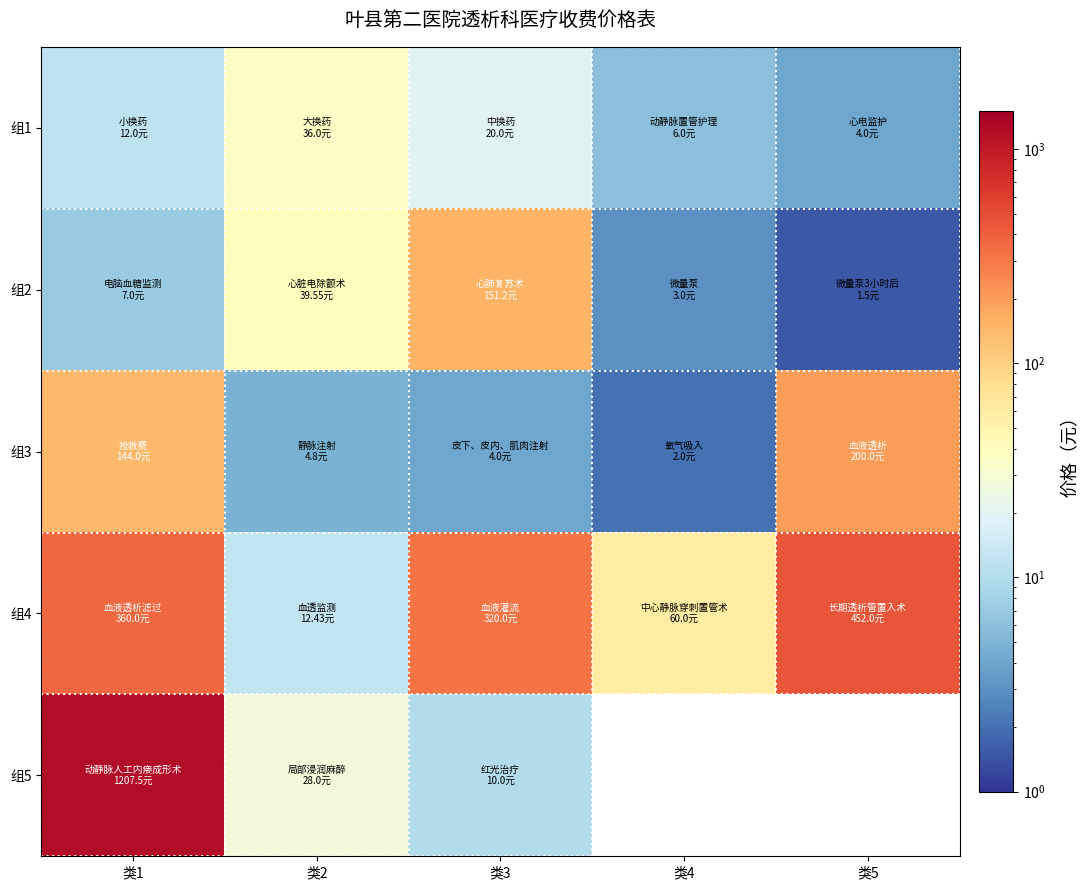

What is the smallest value displayed?

1.5